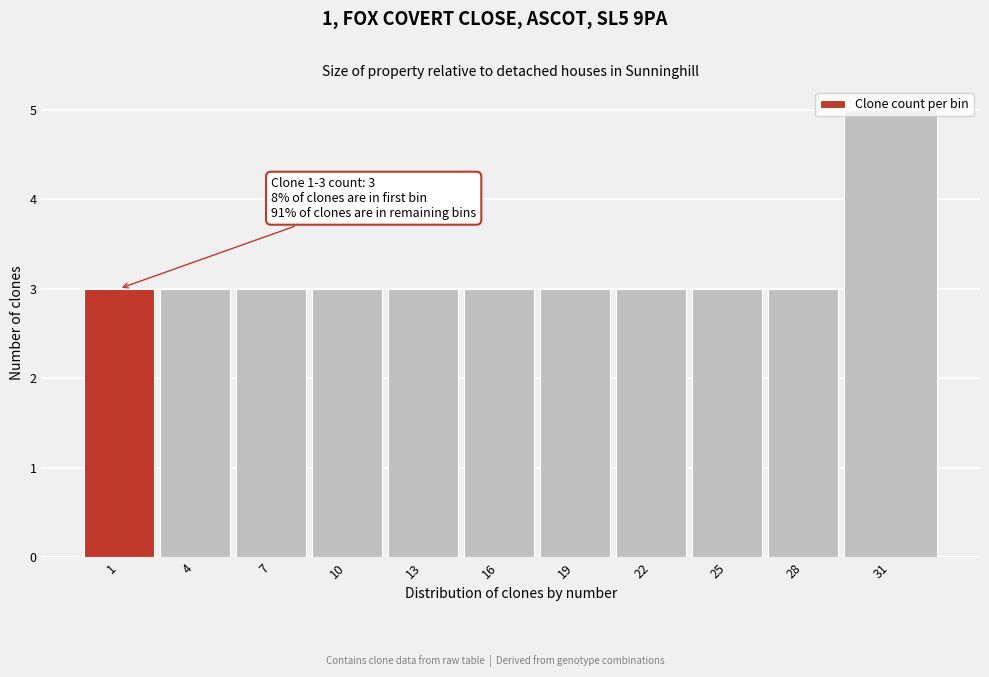

True or false: the data shows 3 at 25.

True